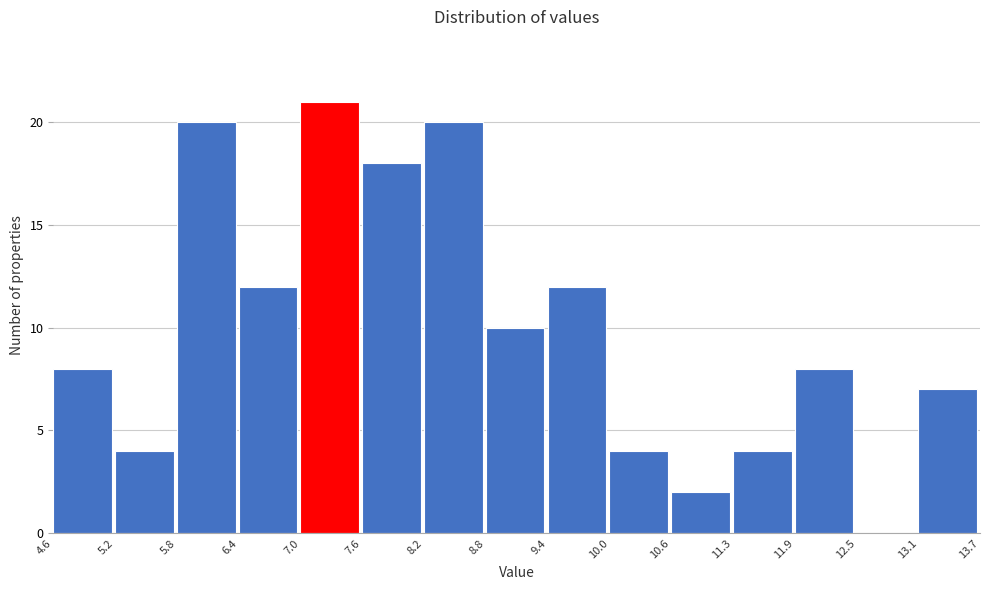

What is the height of the bar covering 7.0 to 7.6 on the x-axis? The values are not printed on the chart, so give them approximately, as read against the axis.

21